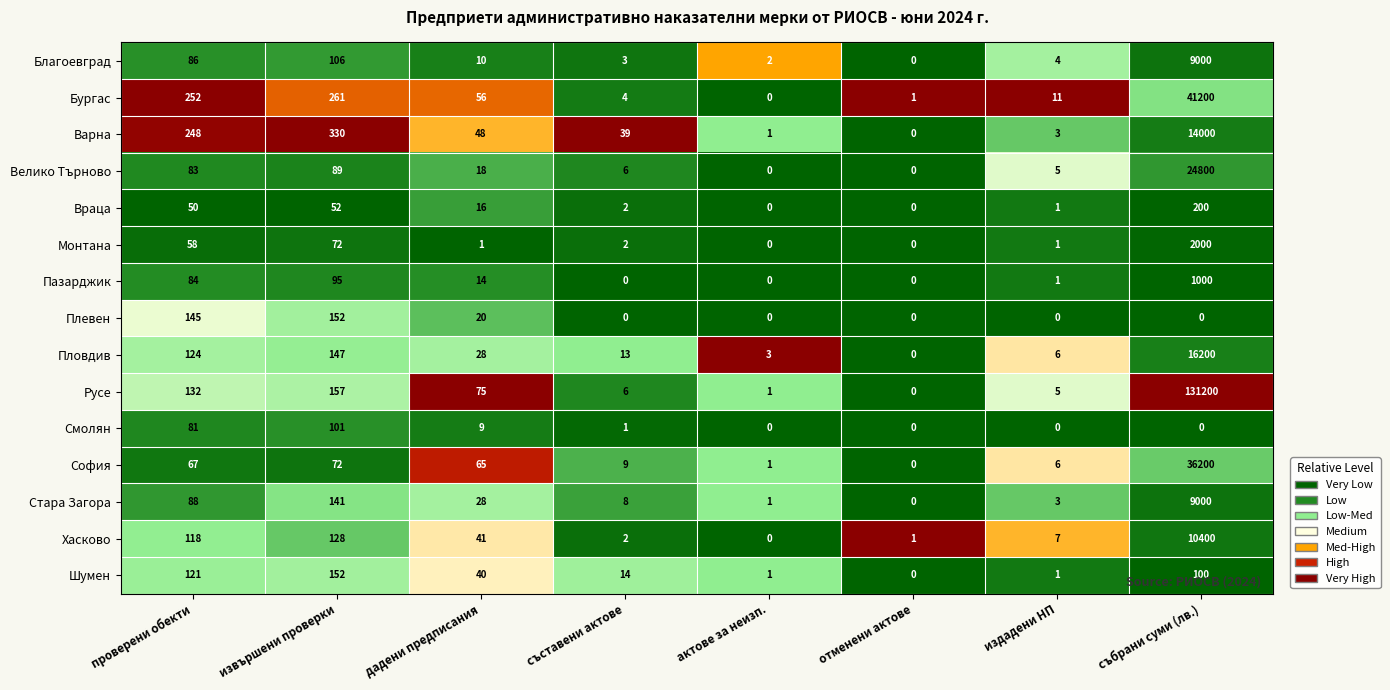

At проверени обекти, list the series in order from largest to smallest.

Бургас, Варна, Плевен, Русе, Пловдив, Шумен, Хасково, Стара Загора, Благоевград, Пазарджик, Велико Търново, Смолян, София, Монтана, Враца